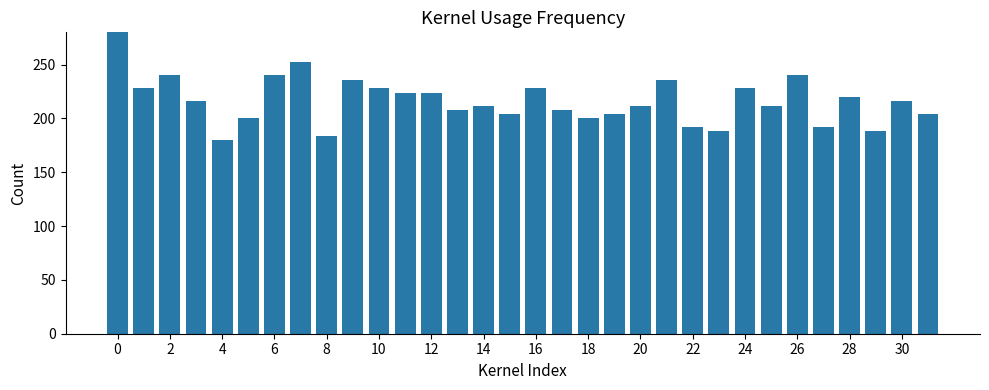

What is the label of the 16th bar from the right?

16